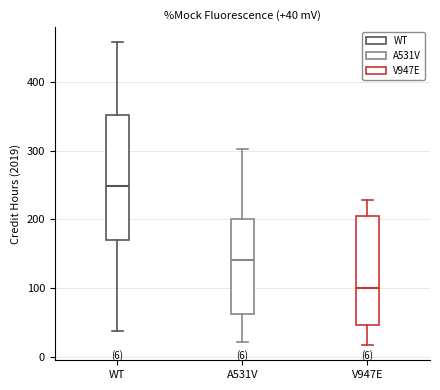

Which box's median line is the highest?

WT